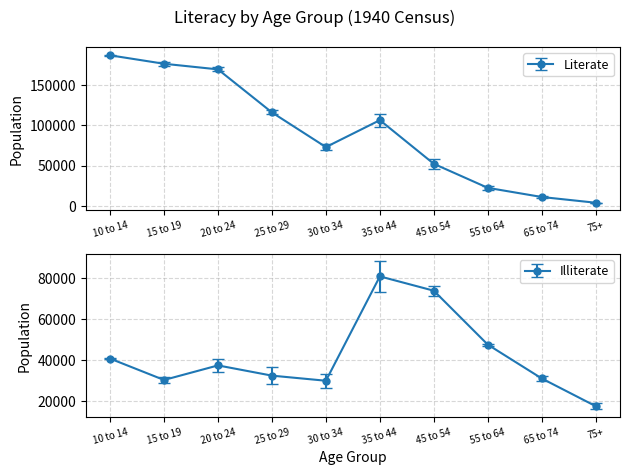

What is the smallest value displayed?

3910